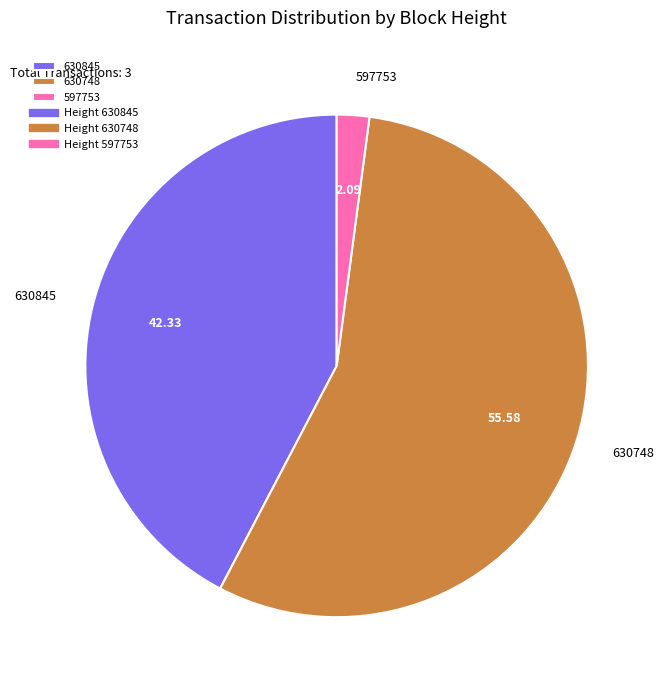

True or false: 597753 accounts for 2% of the total.

True